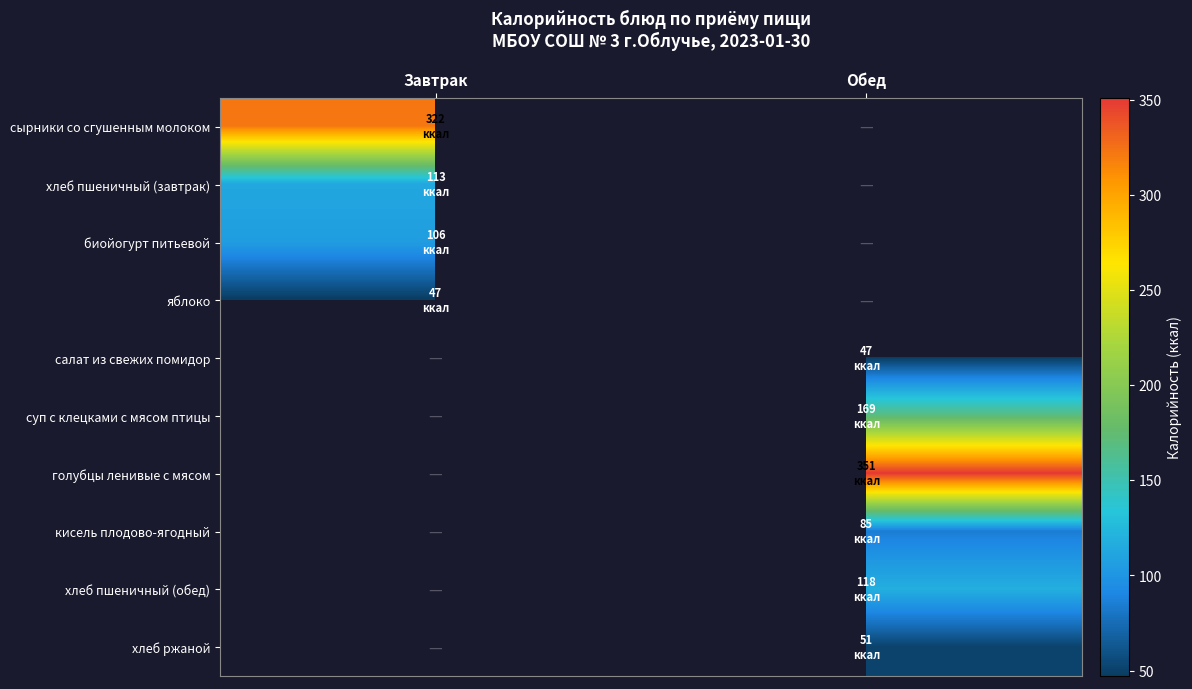

Rank the series at Обед from highest to lowest value.

сырники со сгушенным молоком, хлеб пшеничный (завтрак), биойогурт питьевой, яблоко, голубцы ленивые с мясом, суп с клецками с мясом птицы, хлеб пшеничный (обед), кисель плодово-ягодный, хлеб ржаной, салат из свежих помидор